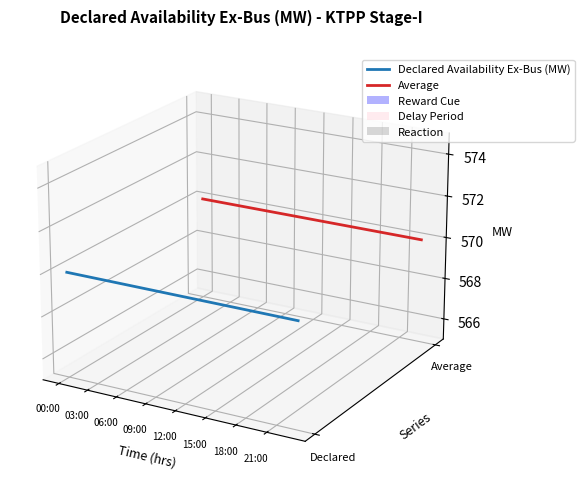

Rank the series by their average value, from highest to lowest.

Average, Declared Availability Ex-Bus (MW)